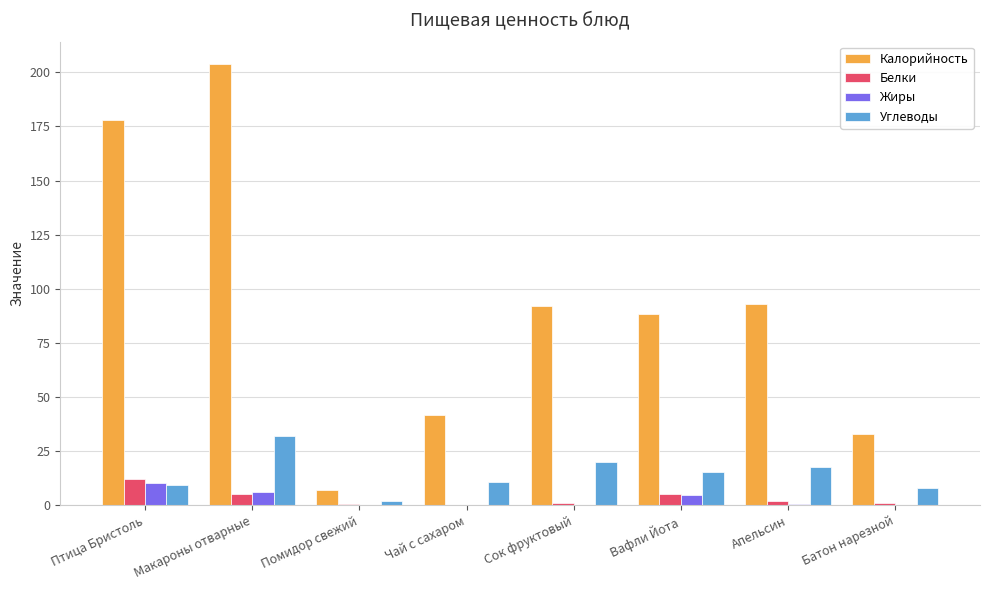

Which series changed the most between Чай с сахаром and Вафли Йота?

Калорийность